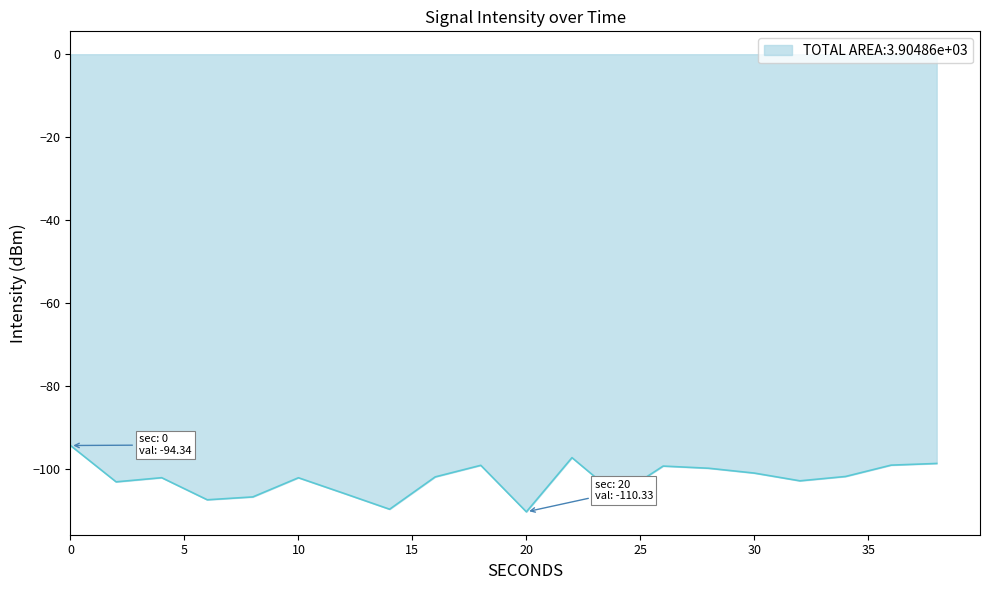

Reading left to right, extract all data points from this chart.

-94.3	-103.1	-102.1	-107.4	-106.7	-102.1	-105.9	-109.7	-101.9	-99.1	-110.3	-97.3	-106.5	-99.3	-99.8	-101.0	-102.9	-101.8	-99.1	-98.7